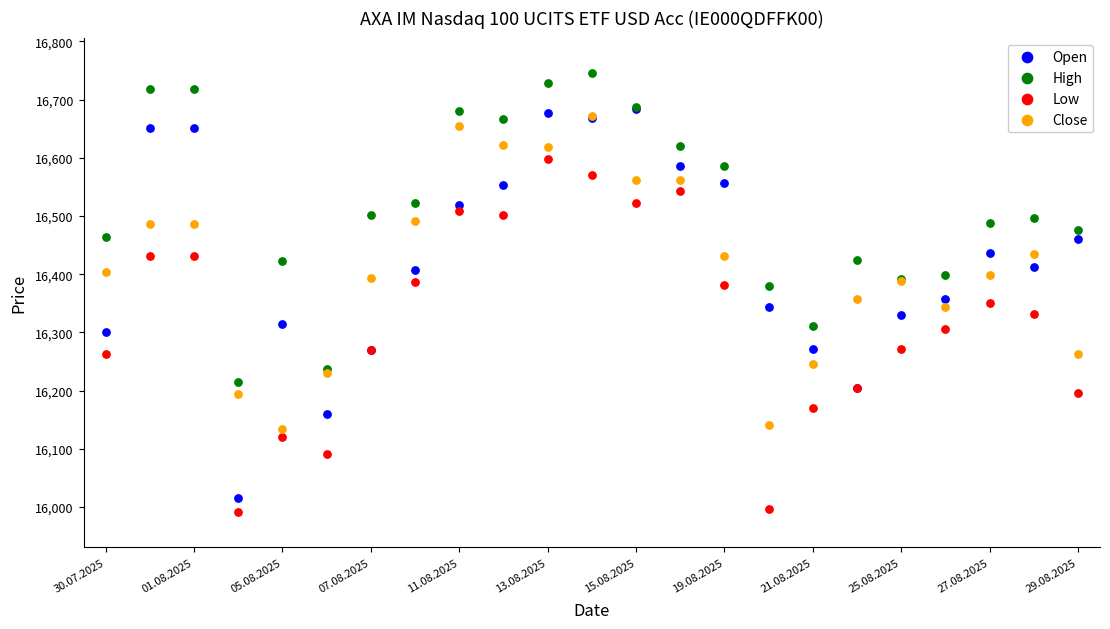

What are all the series names shown in the legend?

Open, High, Low, Close